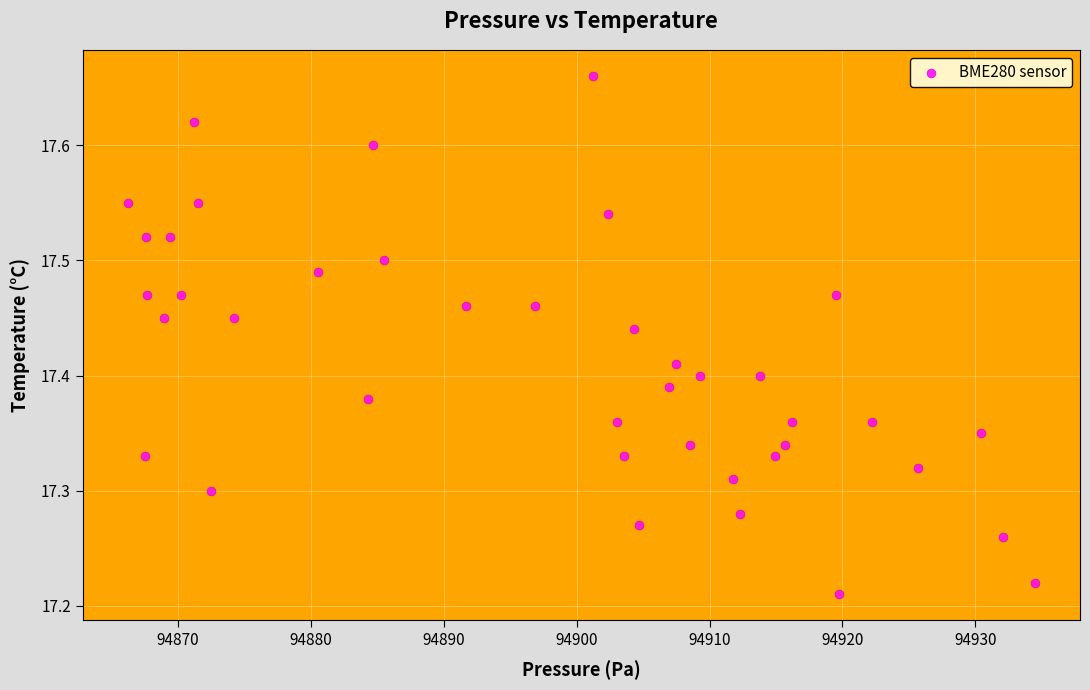

What is the range of X values (max minus min)?

68.2